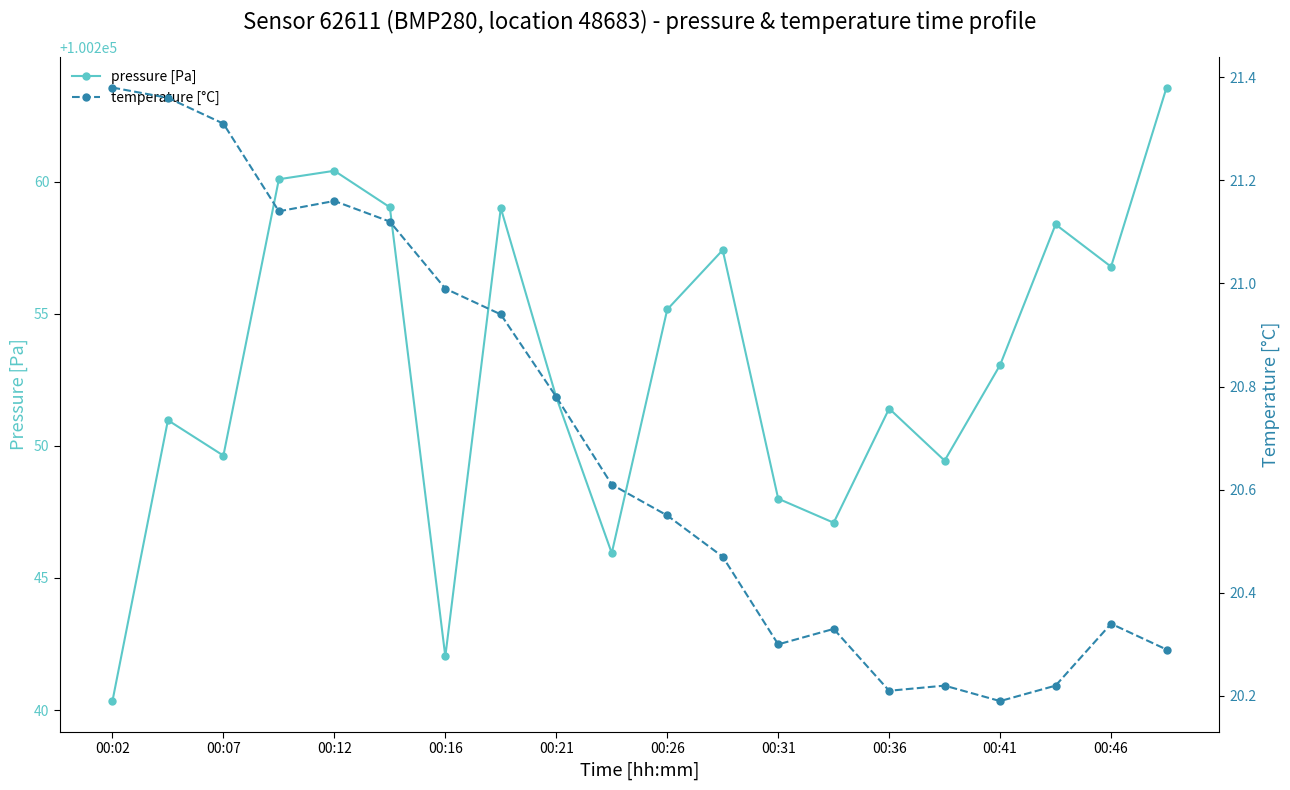

At which category does the chart reach its peak across all series?

19